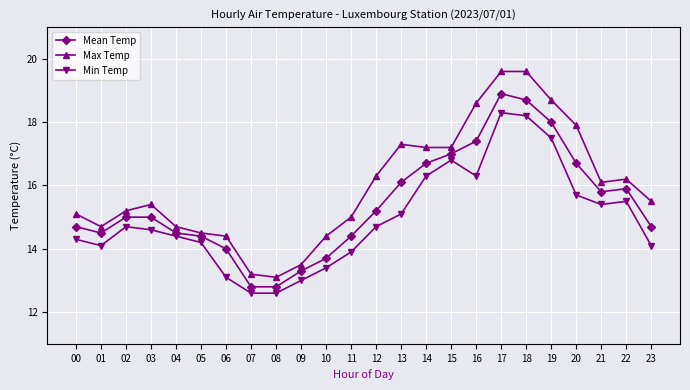

True or false: Min Temp has more than 2 interior local peaks.

True